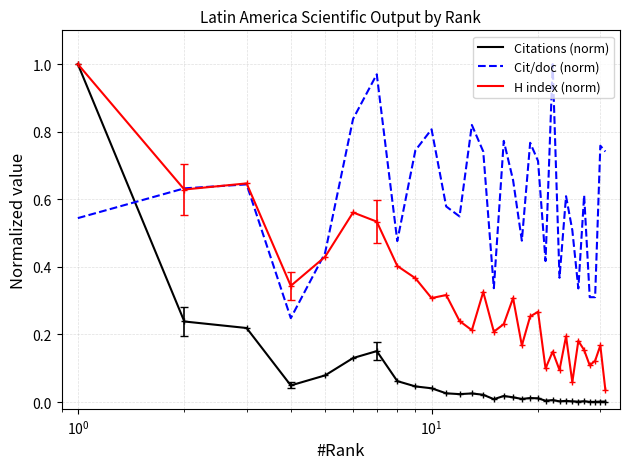

Which series has the largest total across all categories?

Cit/doc (norm)